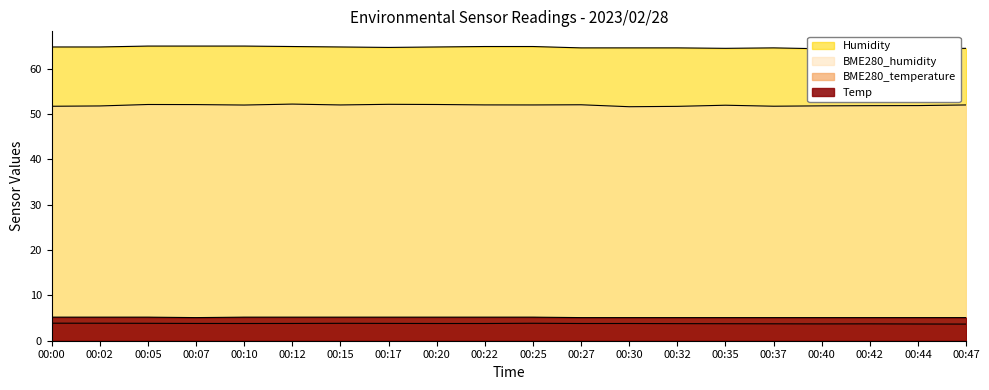

Count the Temp values in the range 5 to 6.

20